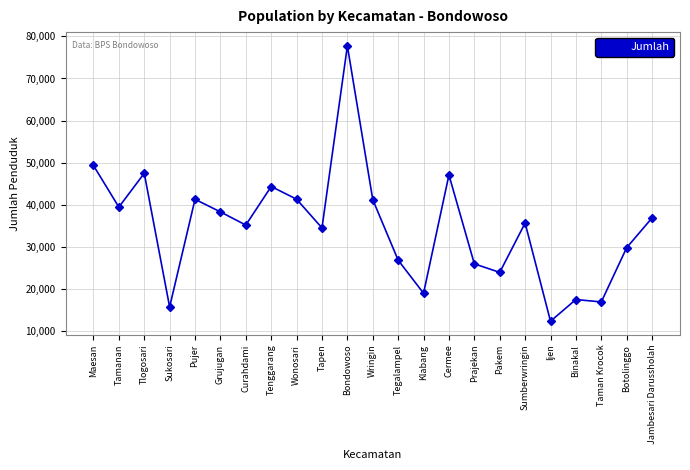

What is the change in value from Sumberwringin to Jambesari Darussholah?

+1226